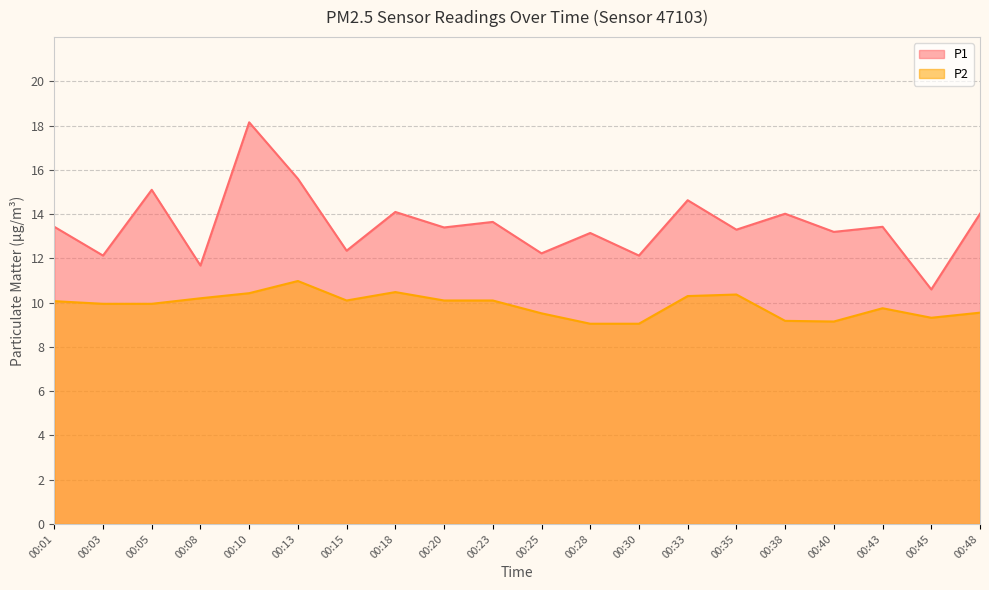

True or false: P2 and P1 intersect in this chart.

False